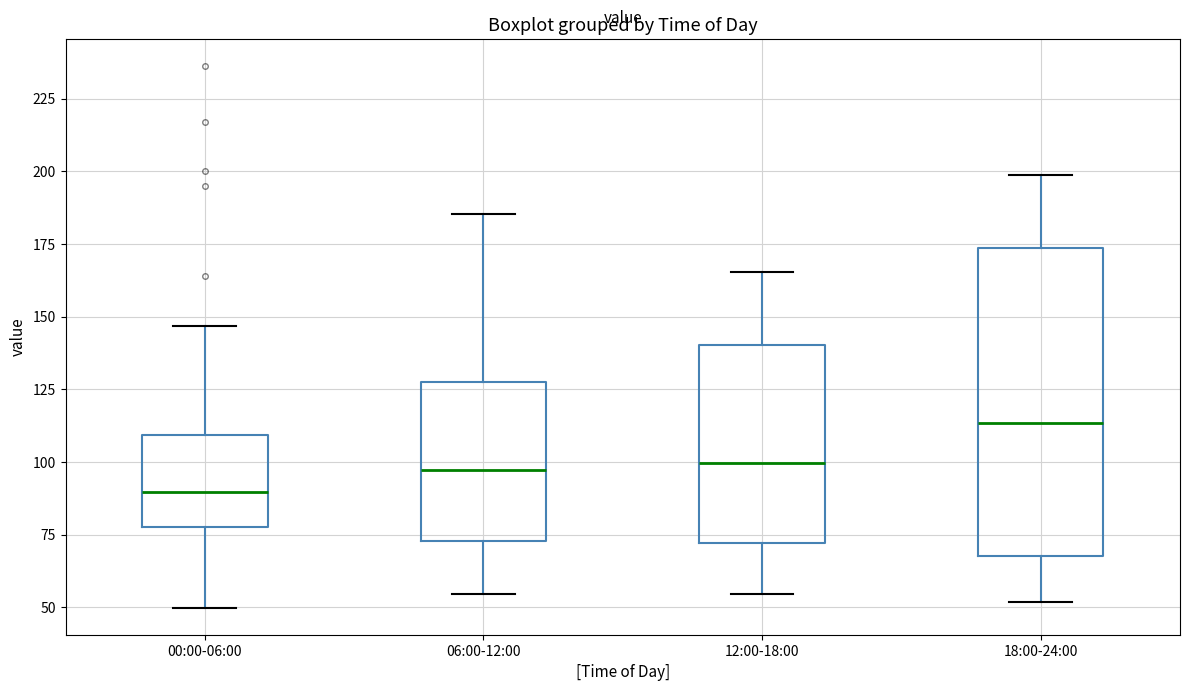

Which box's median line is the lowest?

00:00-06:00